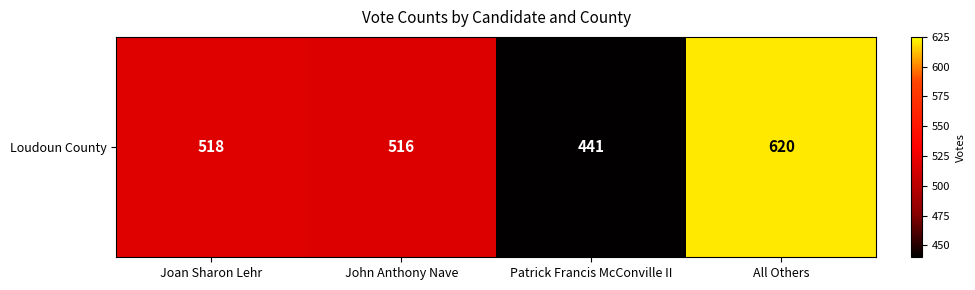

Reading right to left, list all the values displayed in this chart.

All Others=620	Patrick Francis McConville II=441	John Anthony Nave=516	Joan Sharon Lehr=518